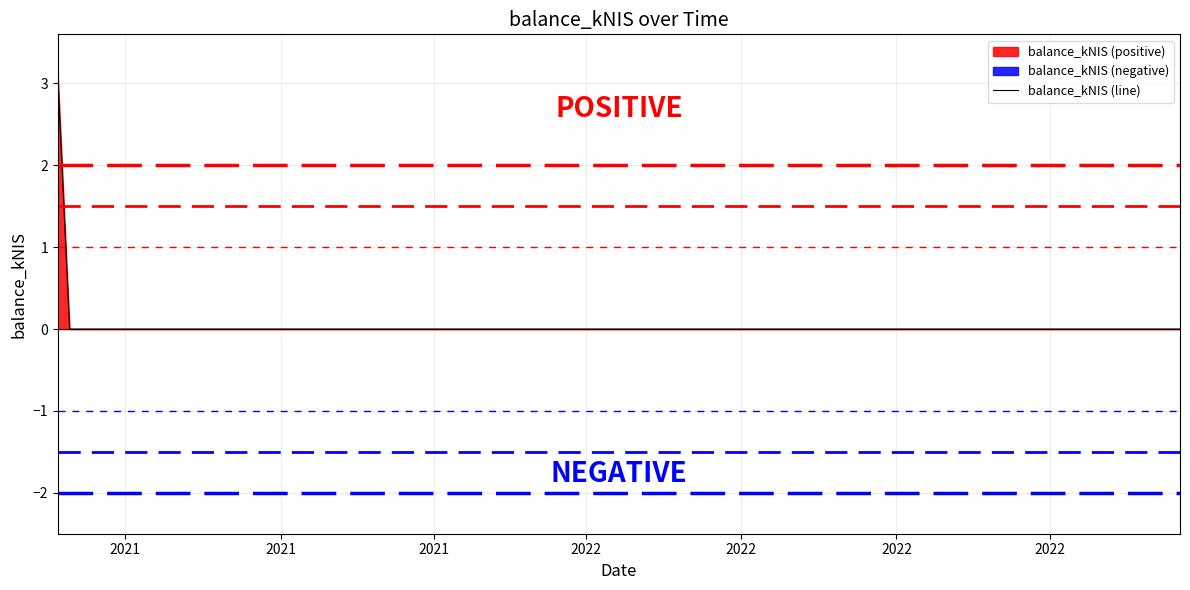

What is the highest value of the balance_kNIS (line) series?

3.1